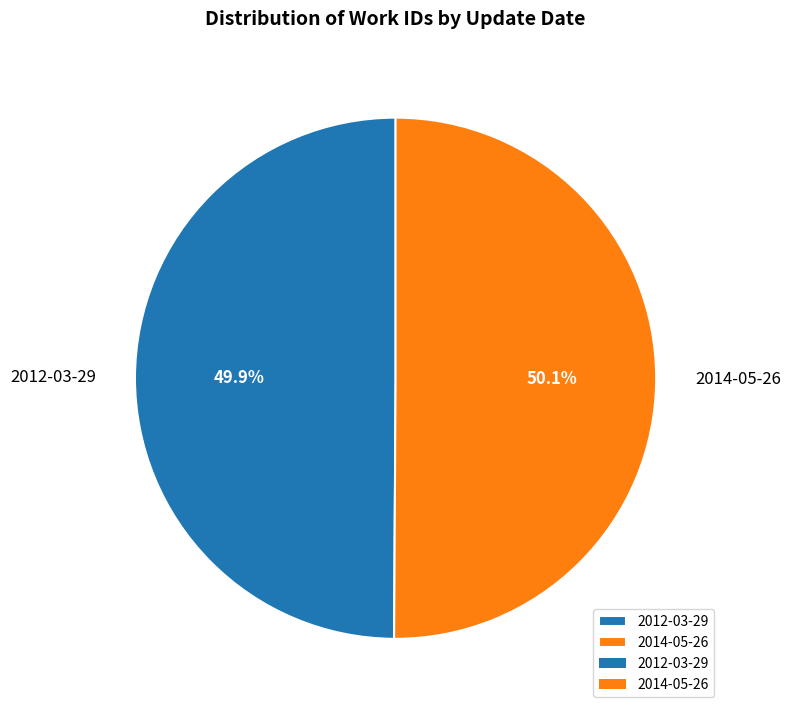

What percentage do 2014-05-26 and 2012-03-29 together represent?

100.0%